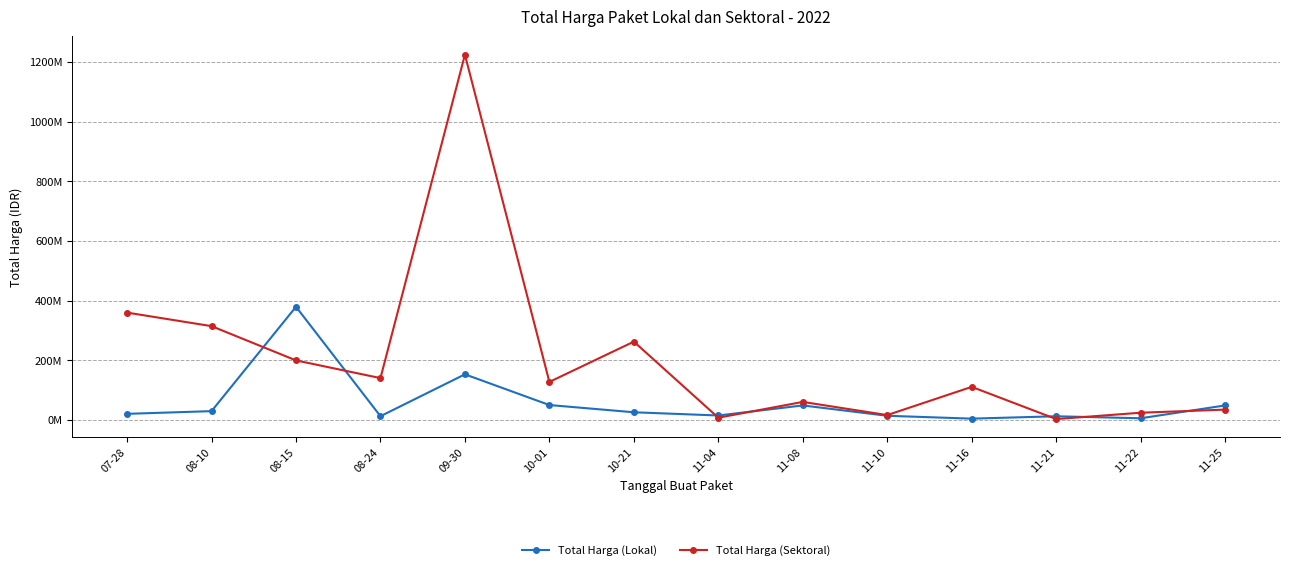

Reading right to left, list all the values displayed in this chart.

Total Harga (Lokal): 11-25=48140000	11-22=5093000	11-21=11800000	11-16=3825000	11-10=13442000	11-08=48140000	11-04=14400000	10-21=25200000	10-01=49478000	09-30=152477000	08-24=12000000	08-15=379075000	08-10=29000000	07-28=19950000
Total Harga (Sektoral): 11-25=34132505	11-22=23680800	11-21=2395750	11-16=110389990	11-10=15787200	11-08=59935000	11-04=6936000	10-21=262118150	10-01=127000000	09-30=1224682000	08-24=139800000	08-15=199200000	08-10=314121780	07-28=359500000